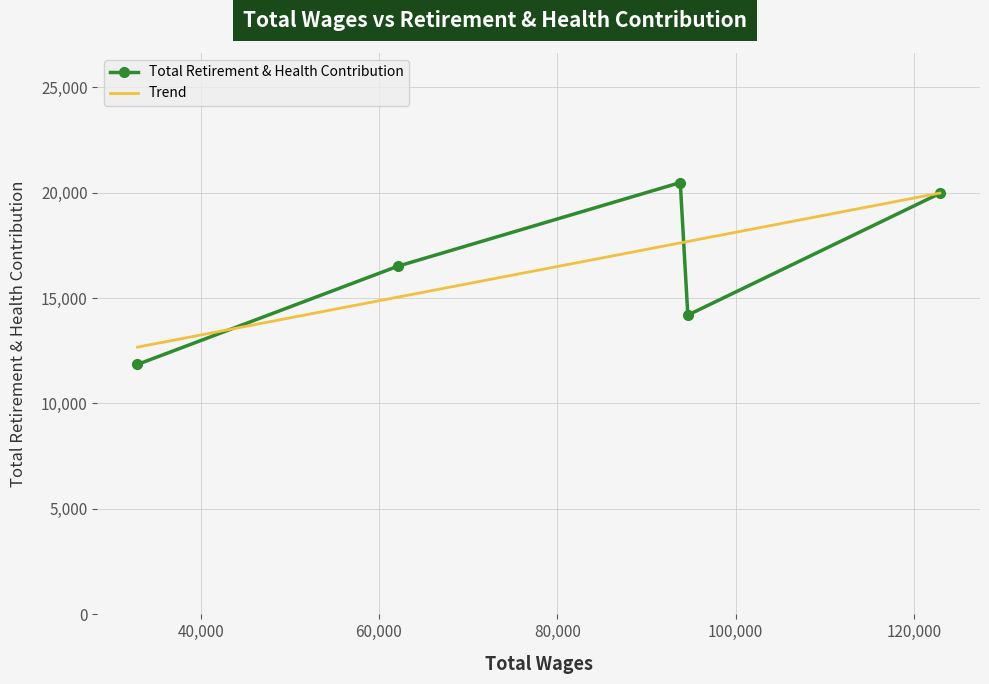

What is the sum of the values at 94647 and 62112?

30695